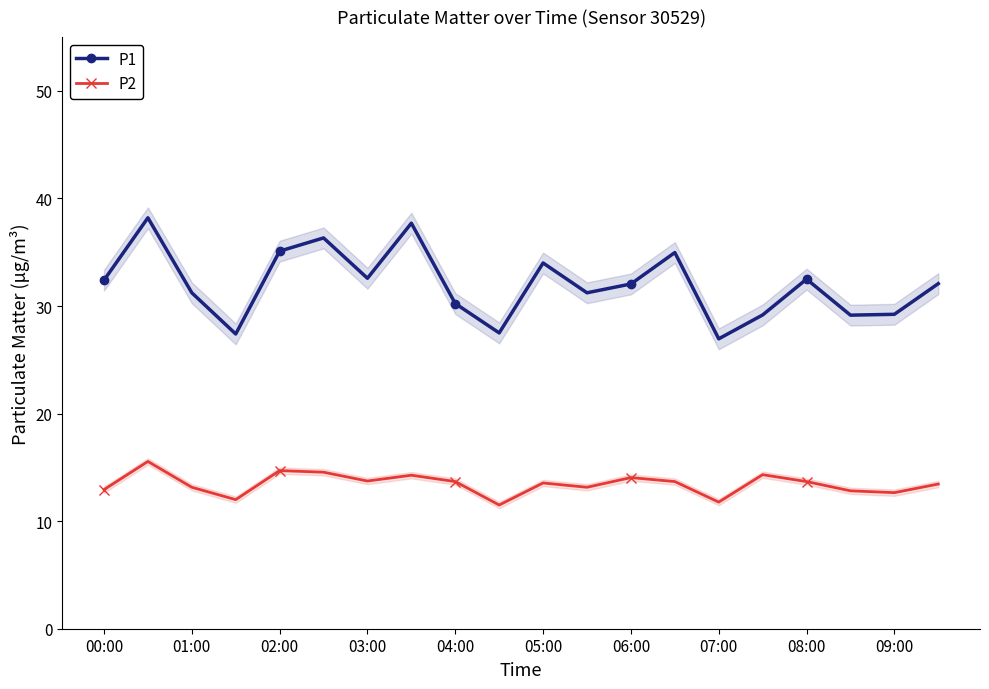

True or false: P1 and P2 intersect in this chart.

False